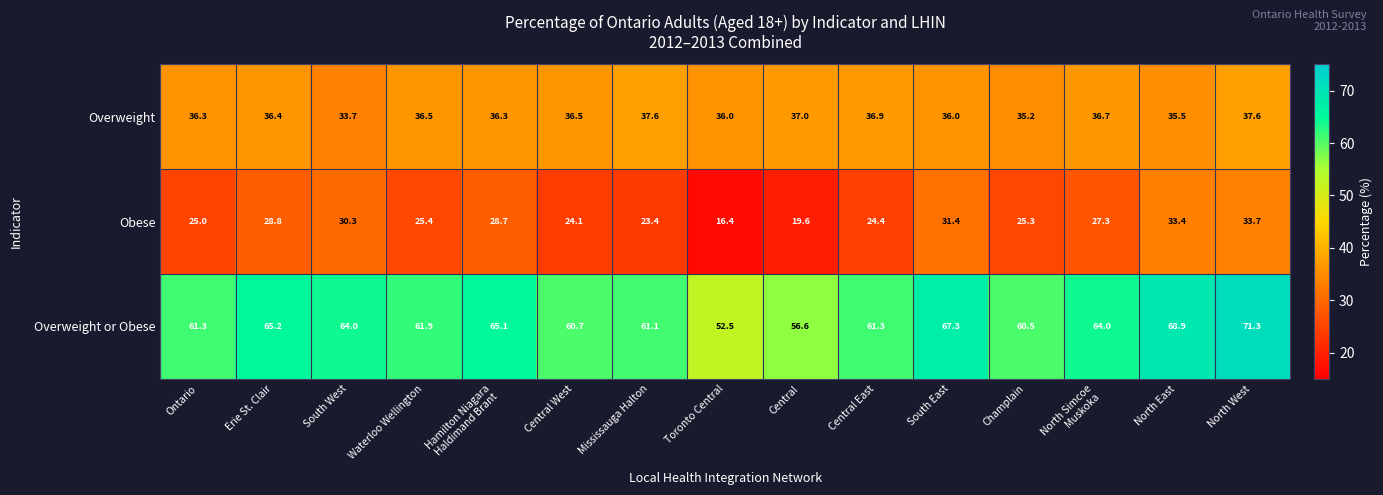

Which series has the largest range (max minus min)?

Overweight or Obese